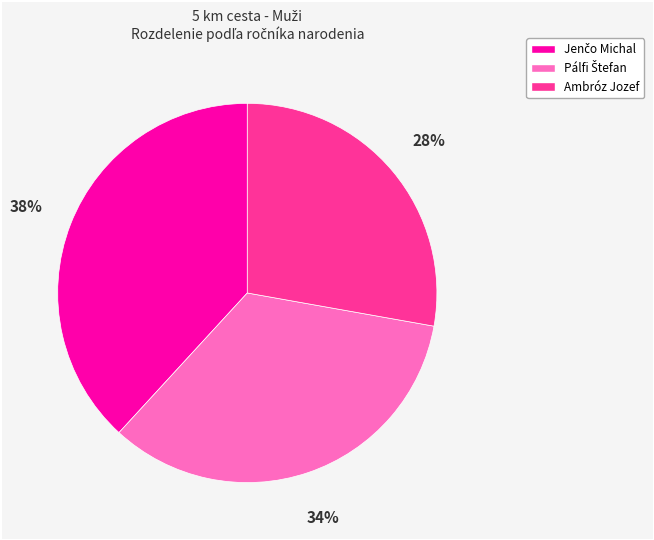

What is the smallest slice in the pie chart?

Ambróz Jozef